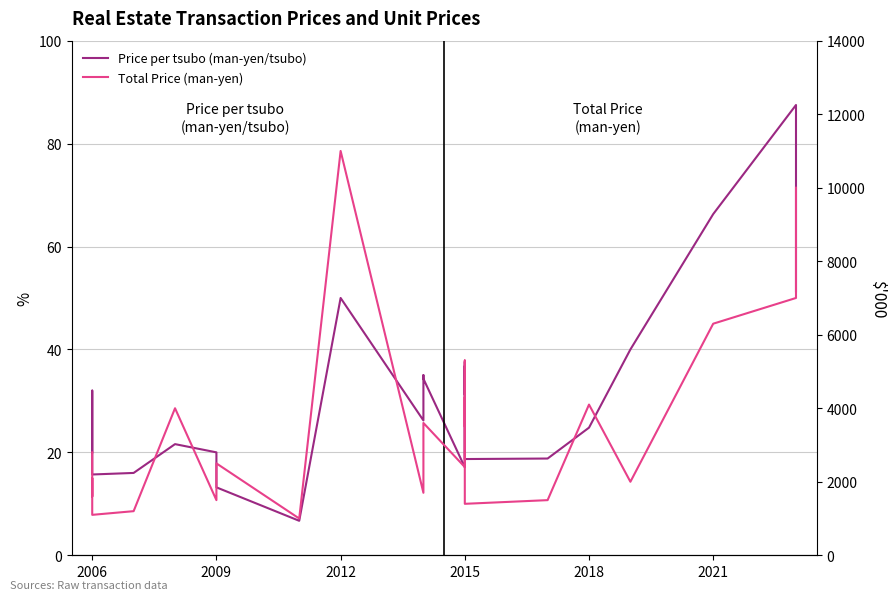

Which series has the largest total across all categories?

Total Price (man-yen)